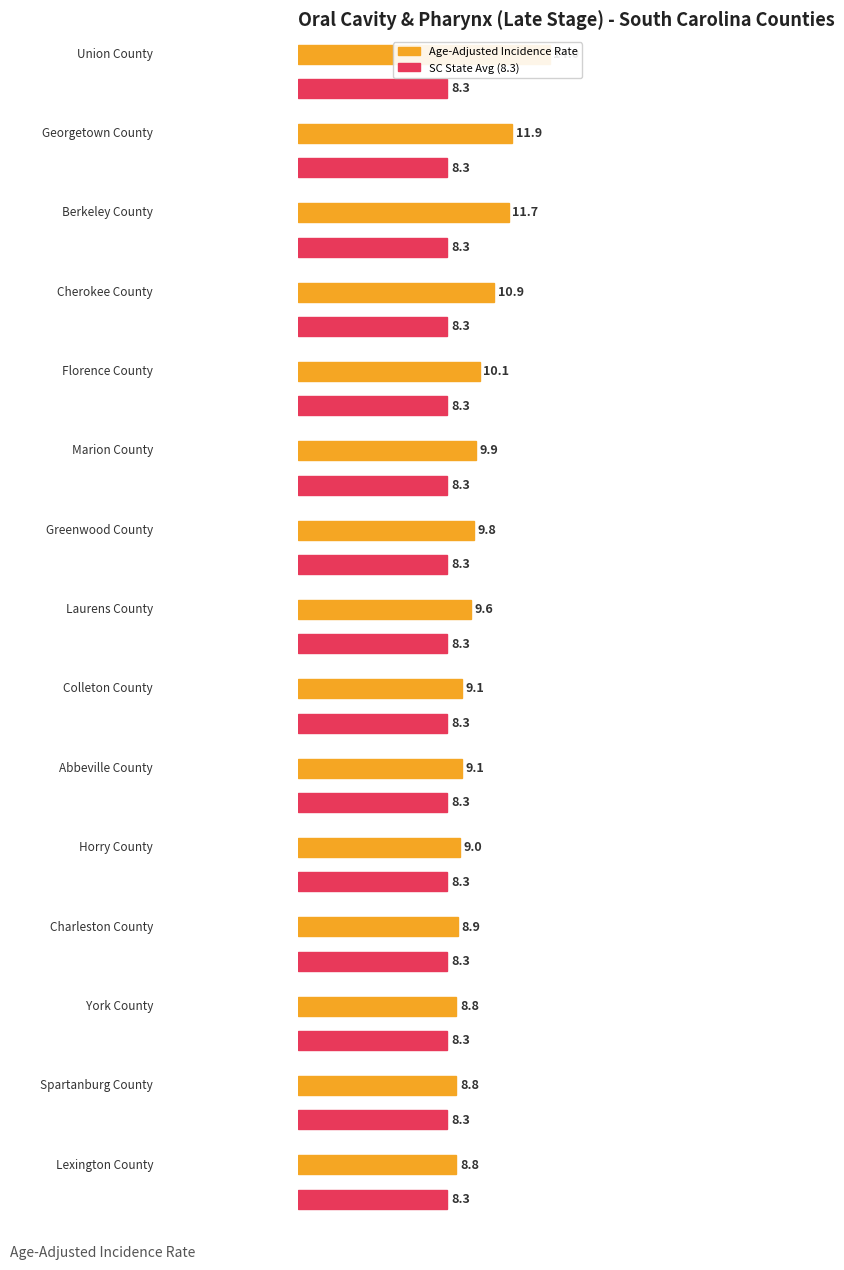

Which has a higher value, Horry County or Florence County?

Florence County